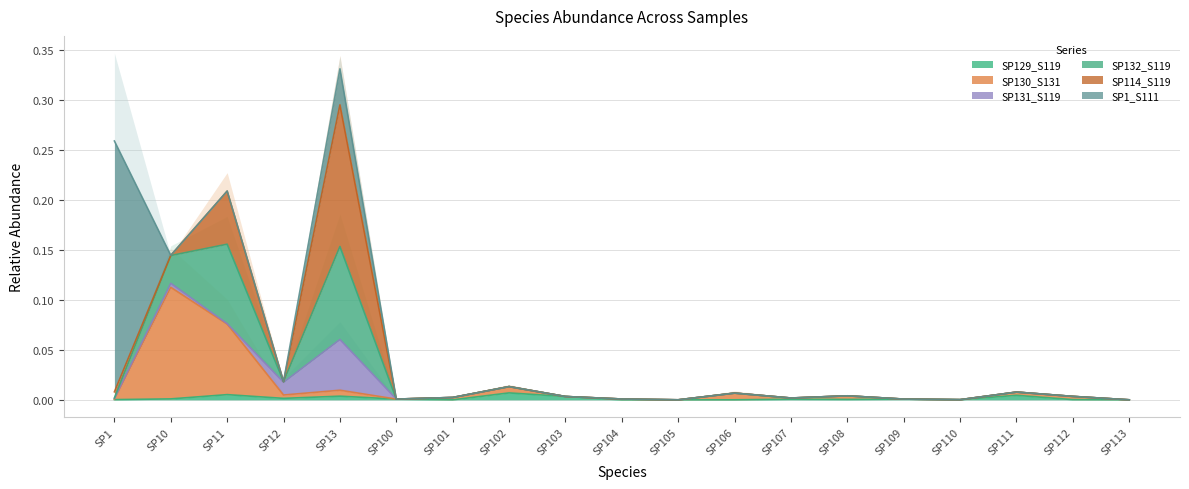

How many positive values does the SP130_S131 series have?

17